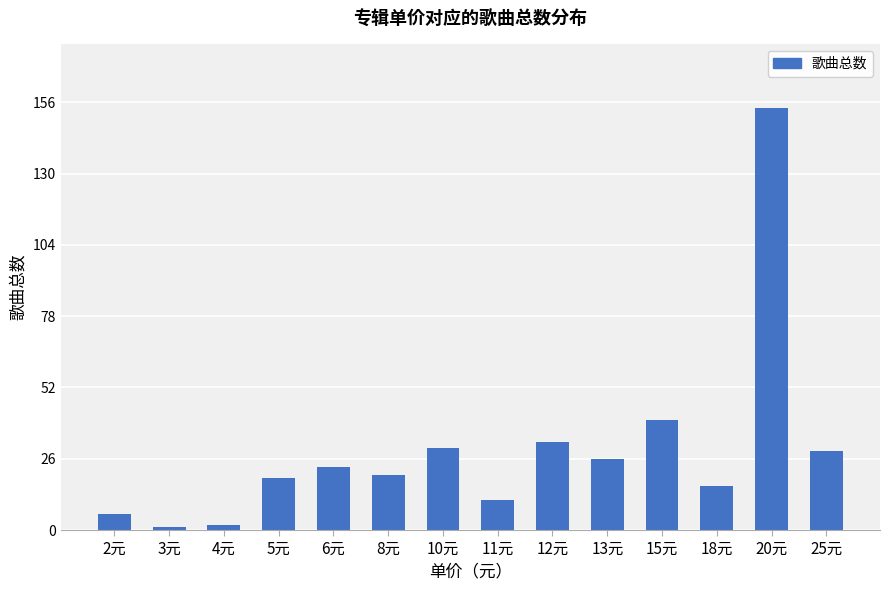

Between 3元 and 5元, which is larger?

5元